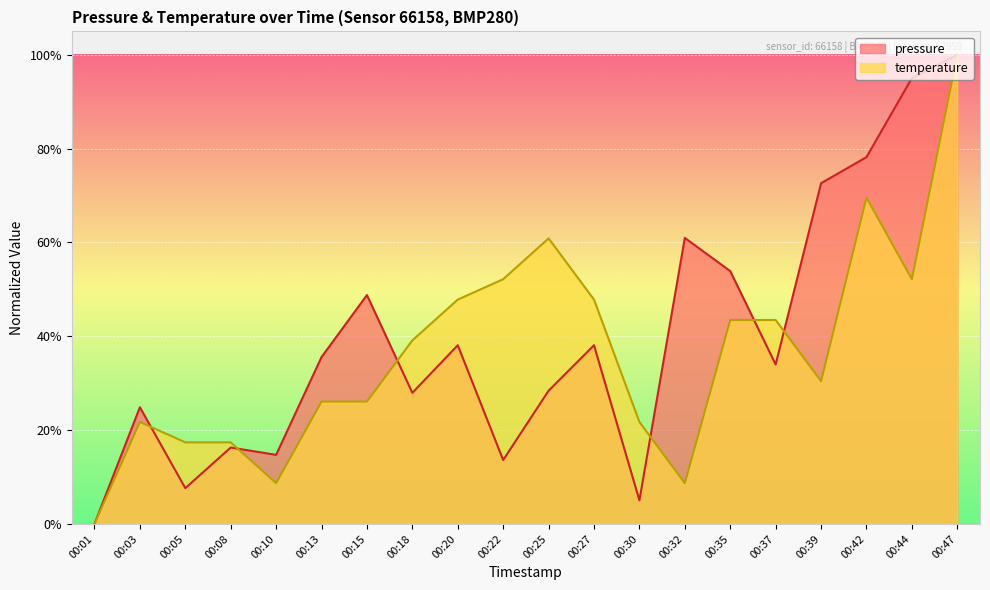

What are all the series names shown in the legend?

pressure, temperature